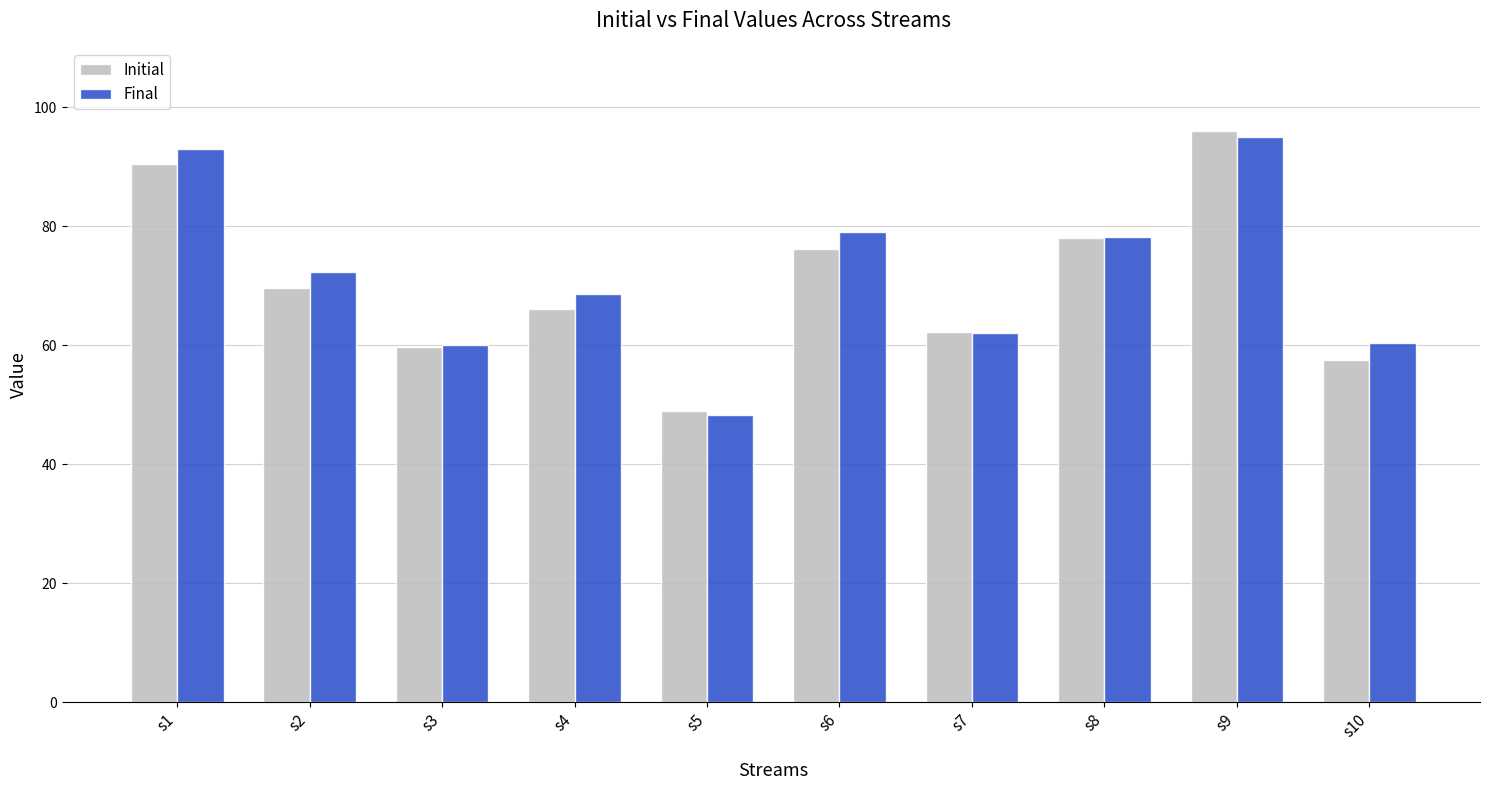

Which category has the lowest value in the Final series?

s5